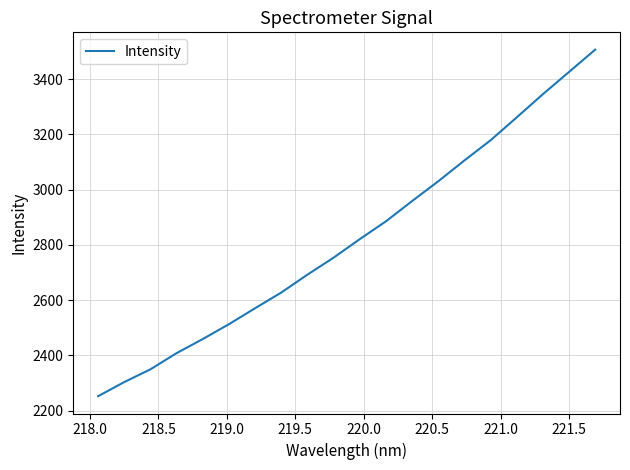

What is the minimum value shown in the chart?

2252.1